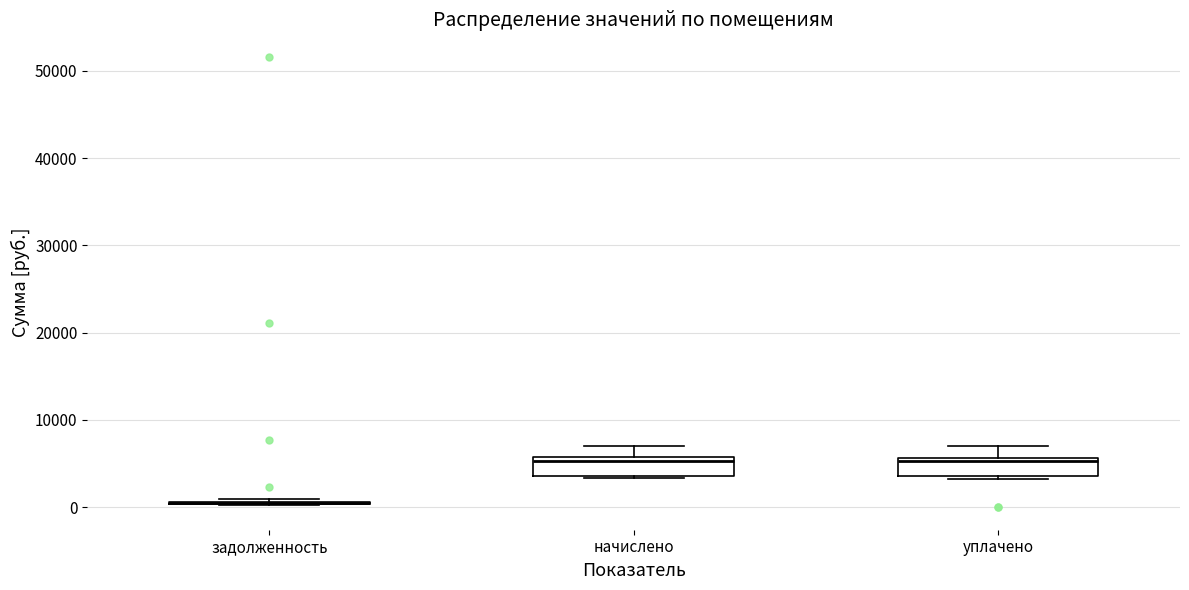

Where does the median line of the box for начислено sit on the y-axis? The values are not printed on the chart, so give them approximately, as read against the axis.

5000